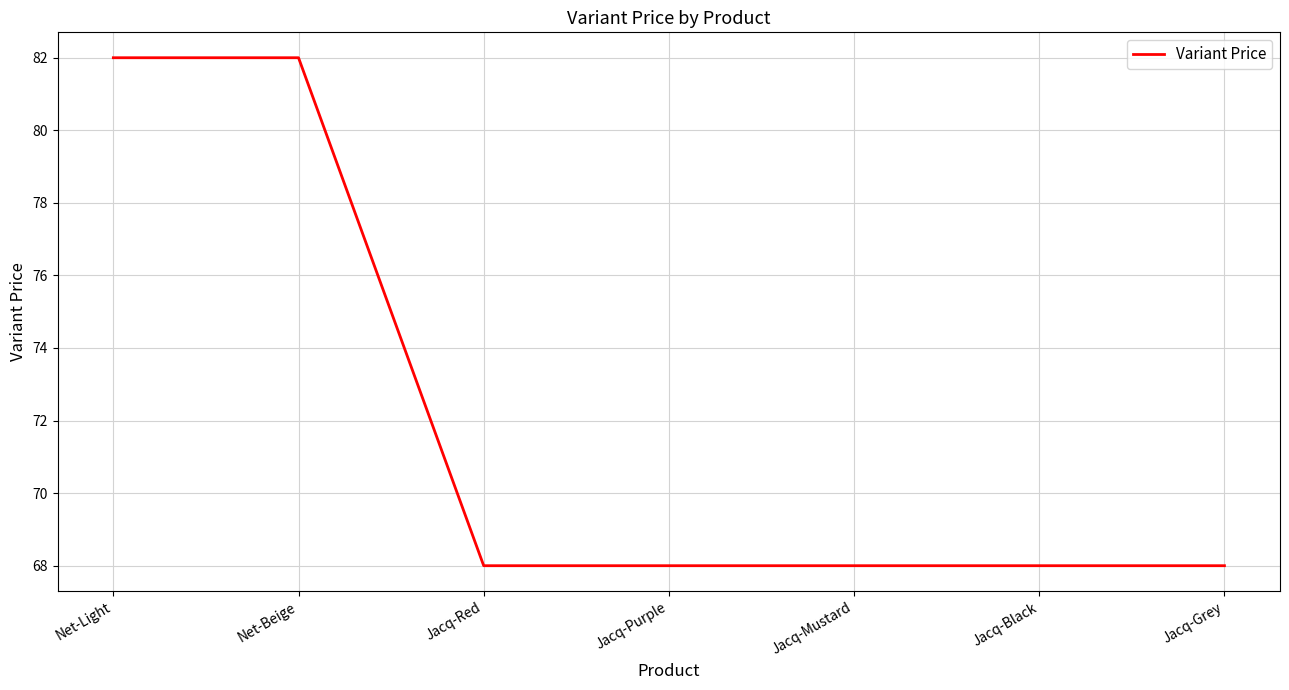

The chart shows a value of 107 at Jacq-Purple. True or false?

False